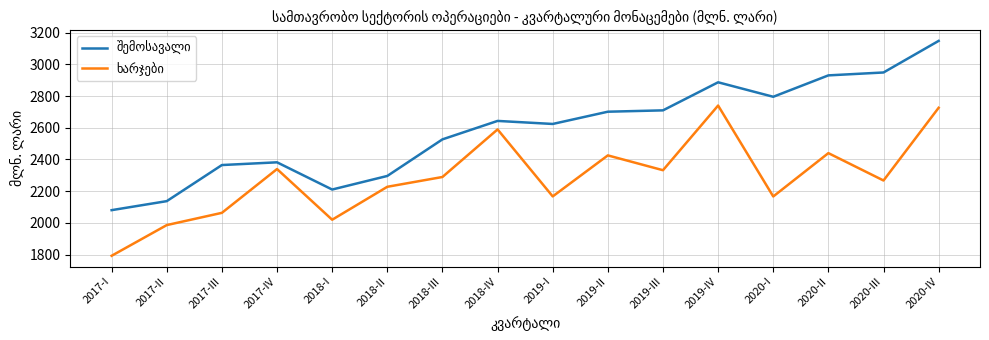

What is the smallest value displayed?

1792.2